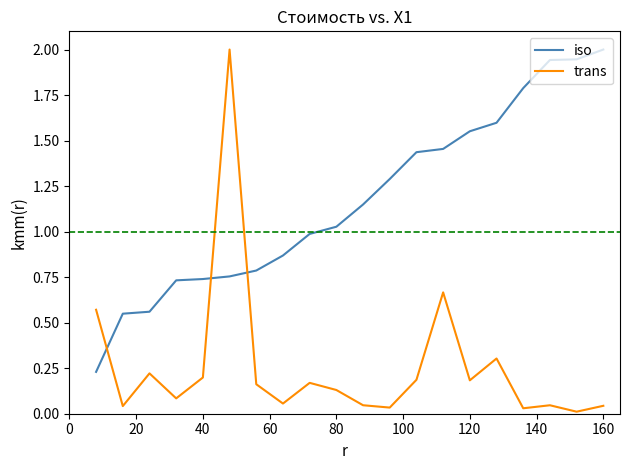

Count the number of data series in this chart.

2